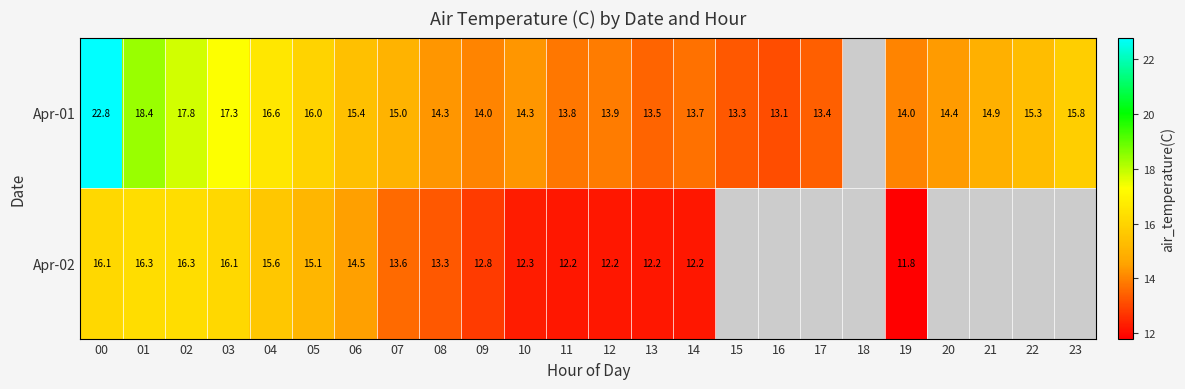

At which category is the sum across all series the highest?

00